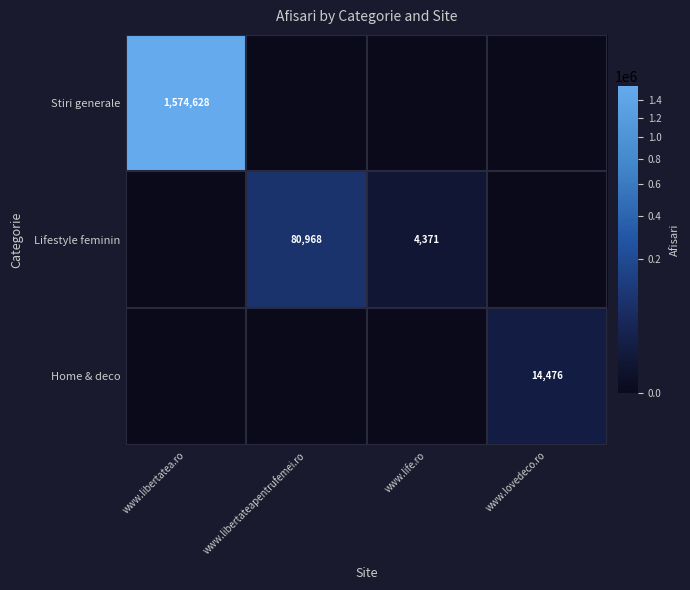

What is the spread (max minus min) of values at www.life.ro?

4371